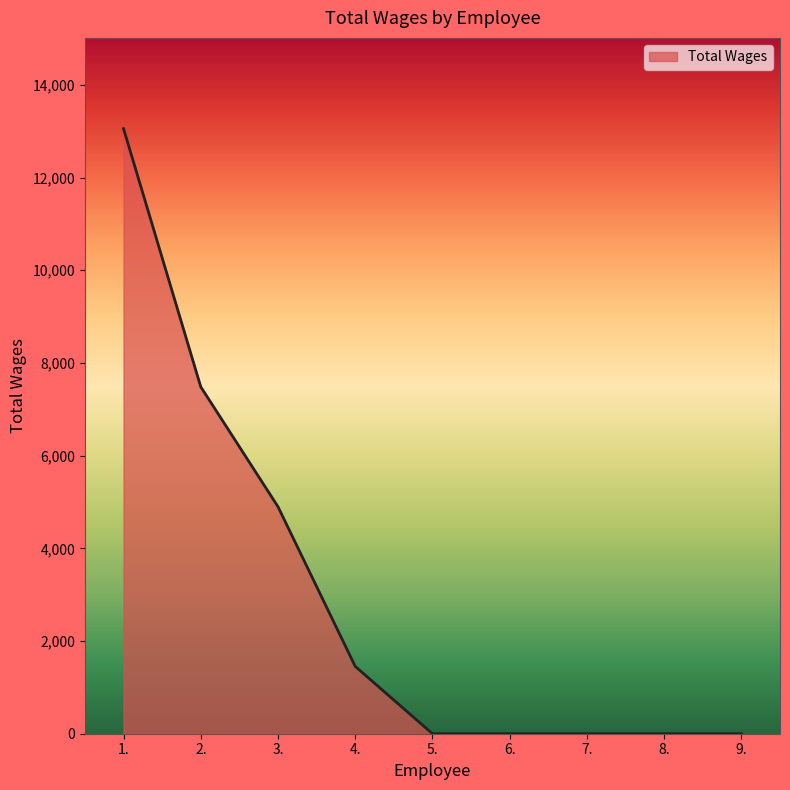

At which category does the chart reach its peak across all series?

1.